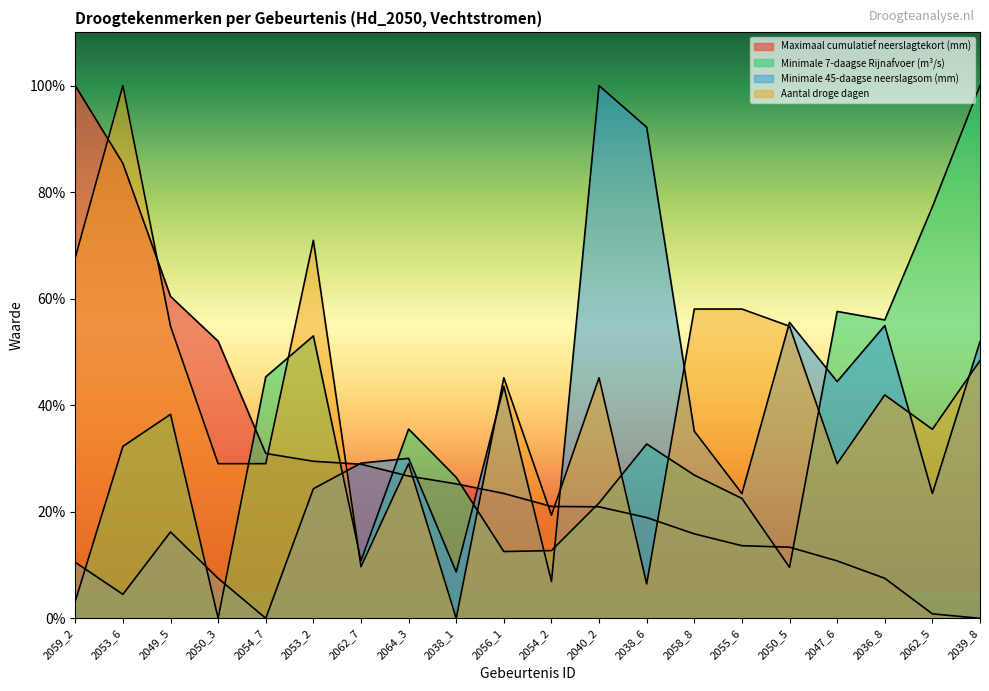

How many values in Minimale 7-daagse Rijnafvoer (m³/s) are above zero?

19